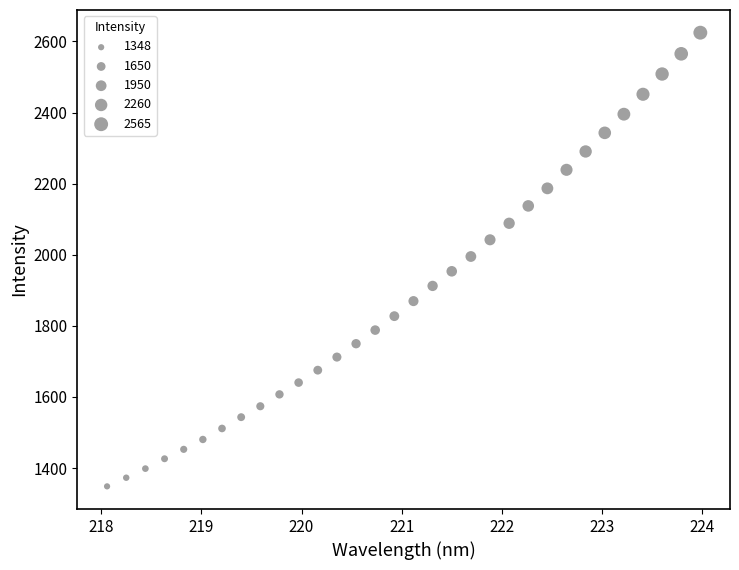

What is the range of Y values (max minus min)?

1276.1